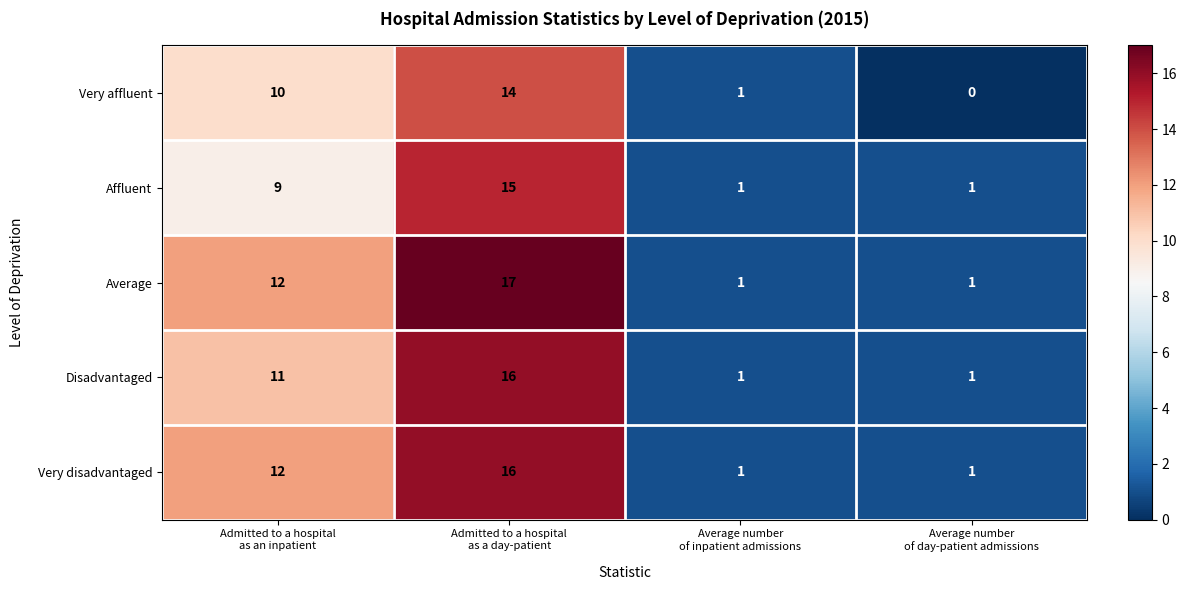

Count the Average values in the range 1 to 17.

4